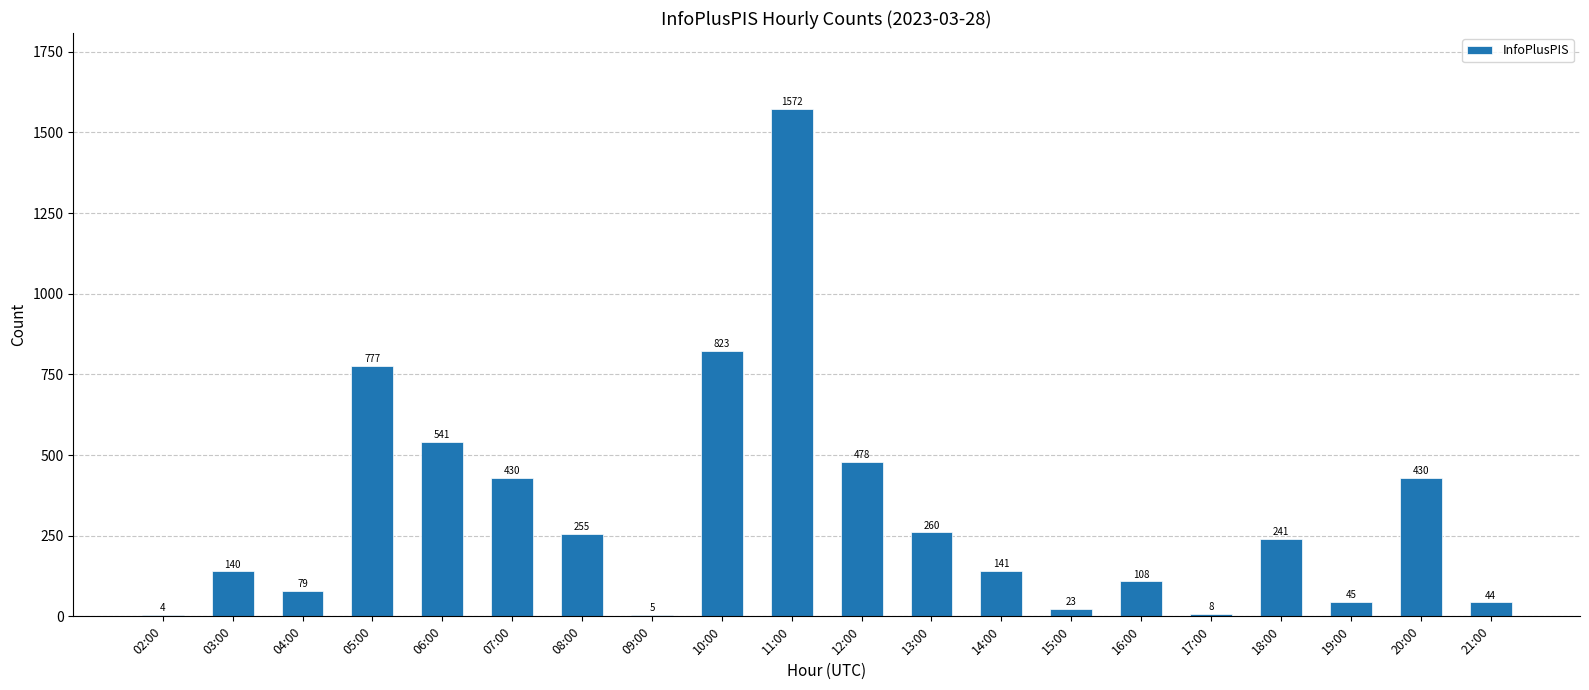

What is the ratio of the value at 15:00 to the value at 03:00?

0.2